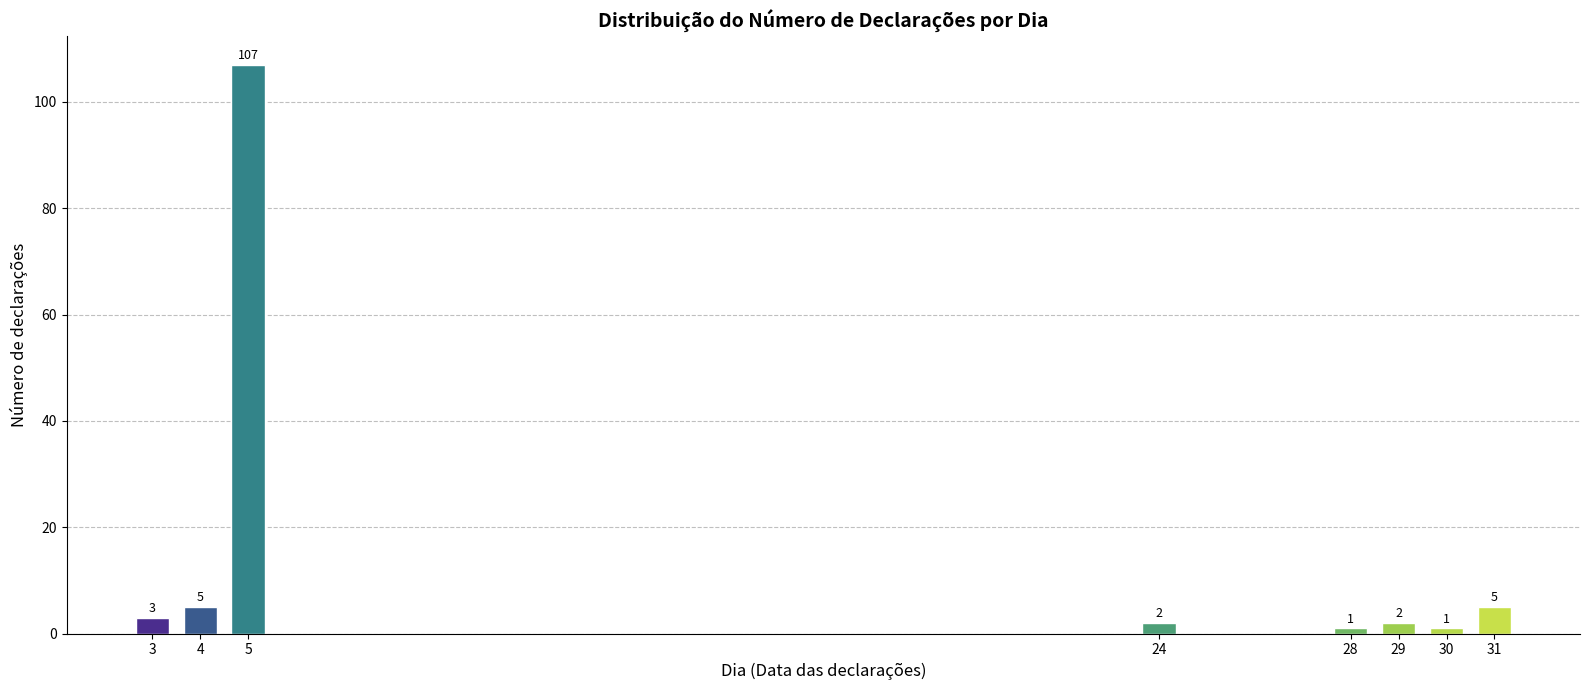

Reading left to right, list all the values displayed in this chart.

3	5	107	2	1	2	1	5